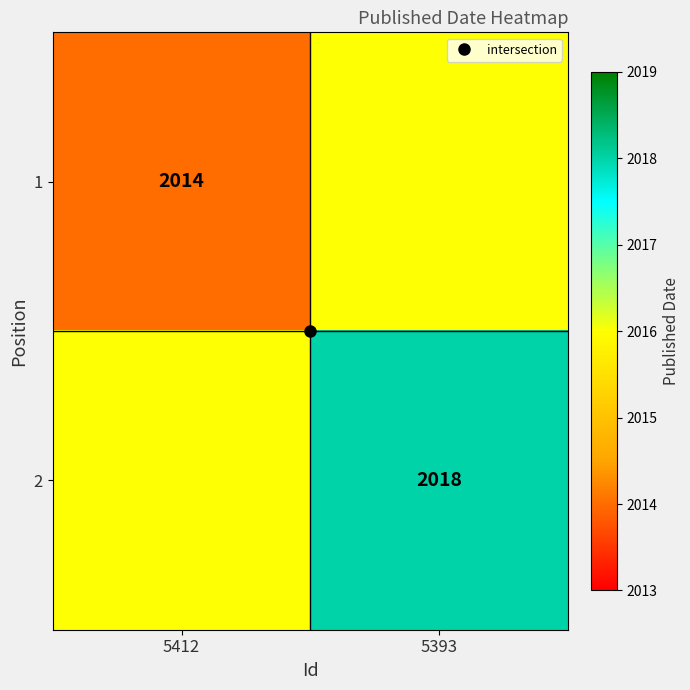

Which series has the largest range (max minus min)?

1